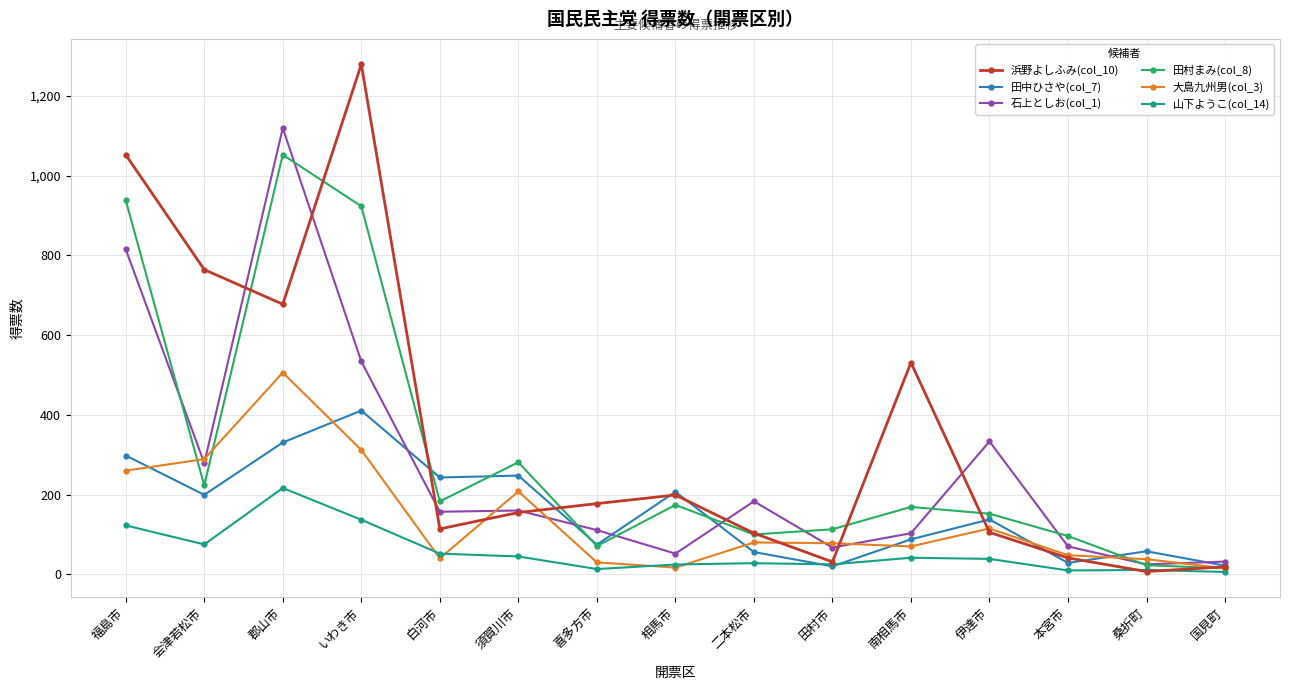

Where does the 山下ようこ(col_14) series first go above 38?

福島市